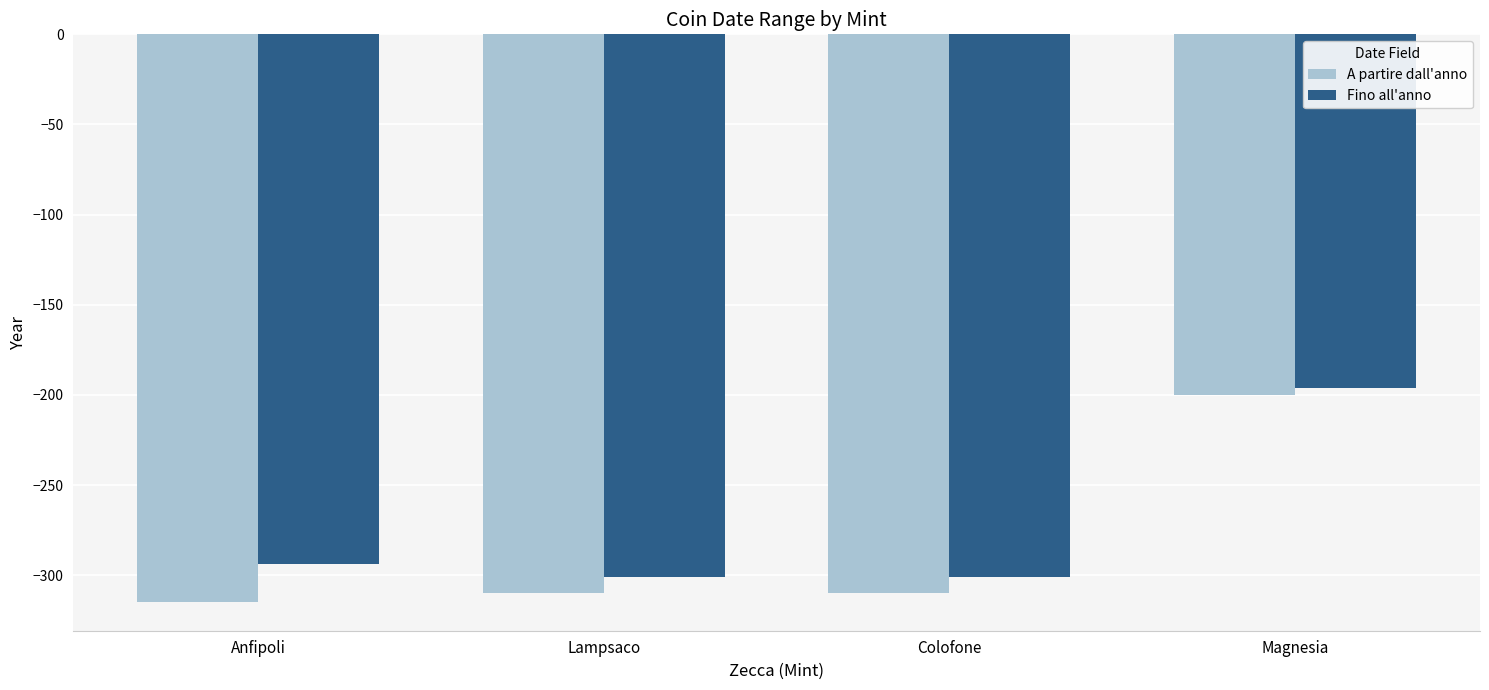

True or false: A partire dall'anno has a value of -200 at Magnesia.

True